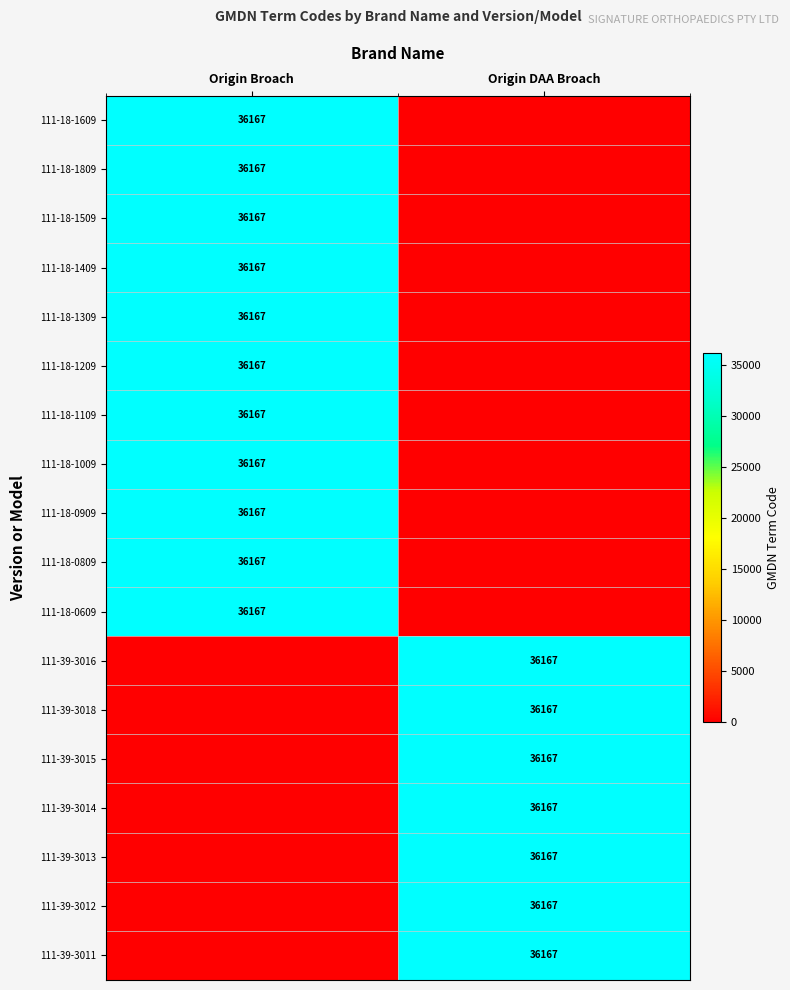

True or false: 111-18-1609 has a value of 51085 at Origin Broach.

False